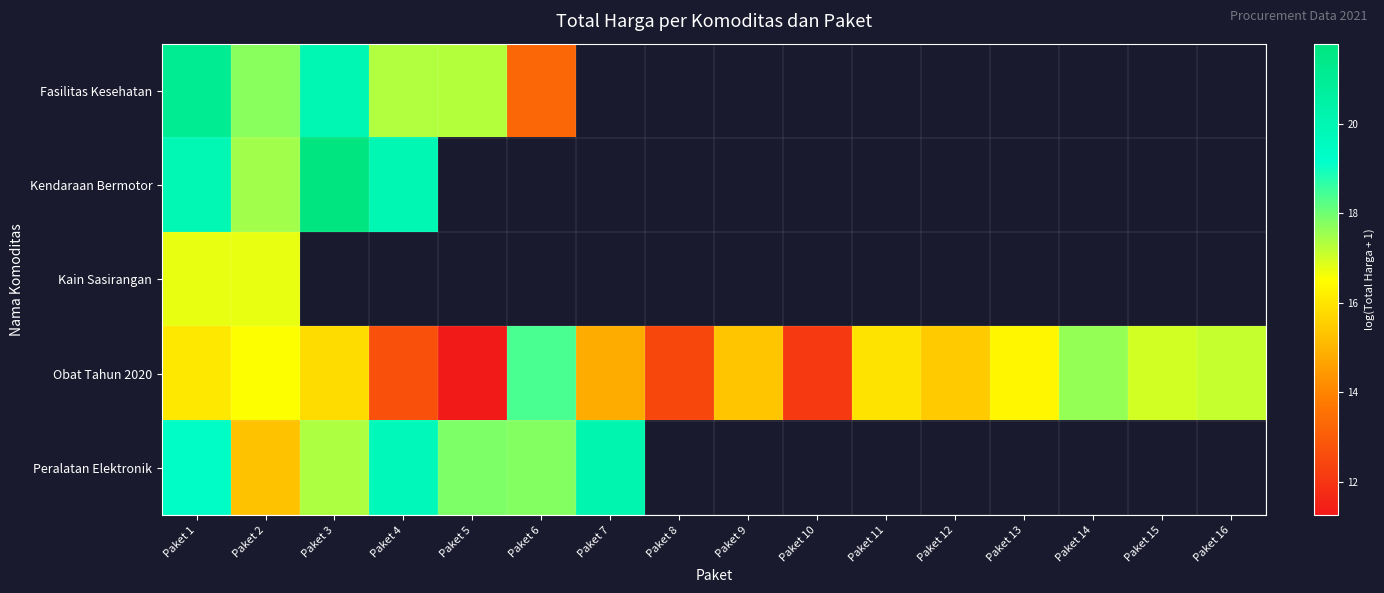

Is it true that Obat Tahun 2020 equals 10.0 at Paket 6?

False